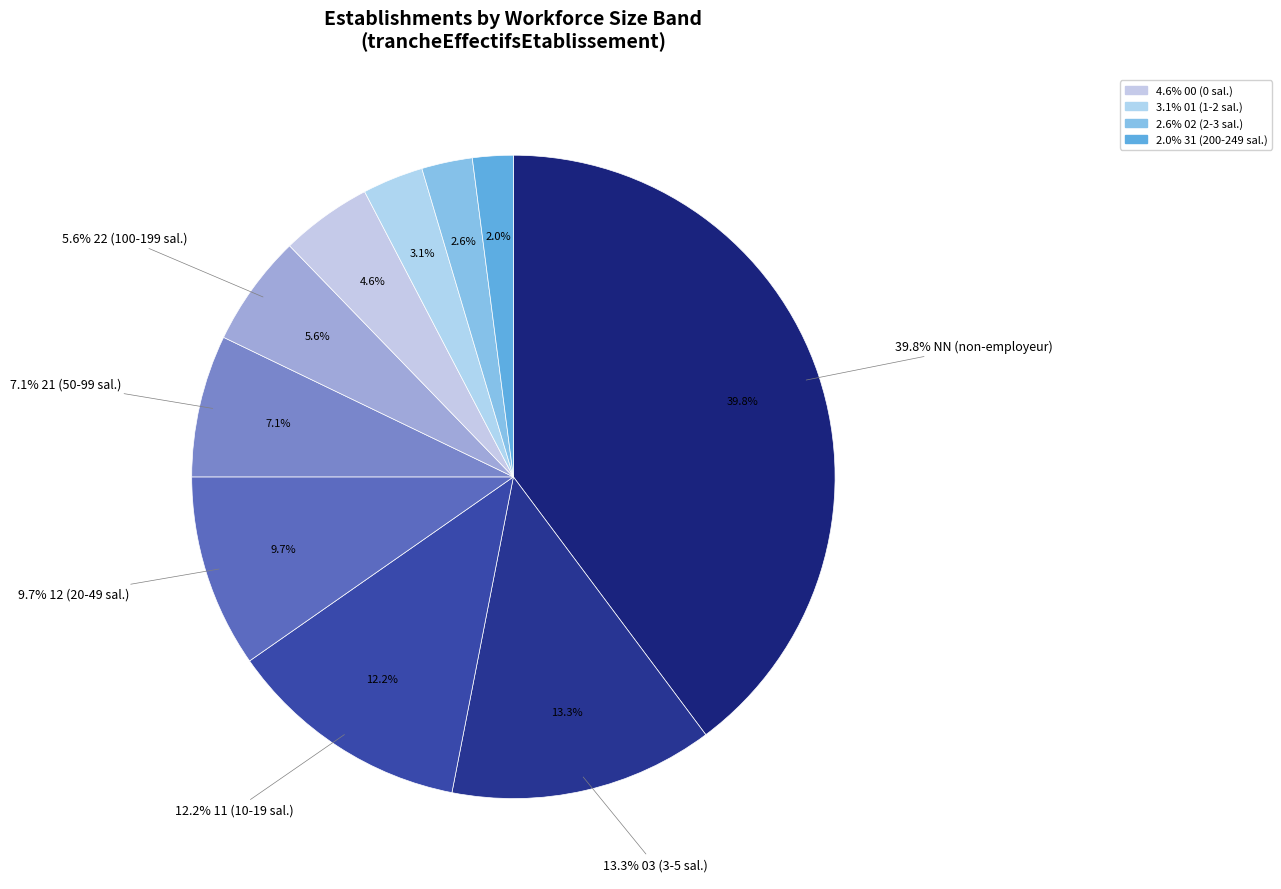

Is there a majority slice in this chart?

No